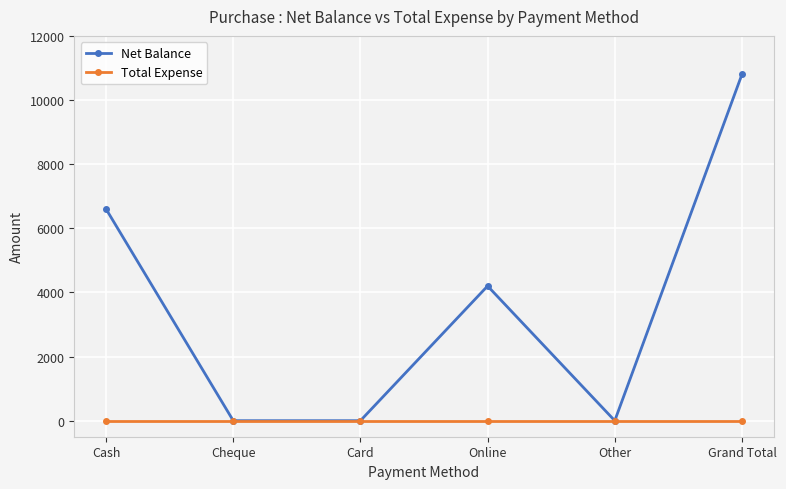

Count the number of categories in the chart.

6